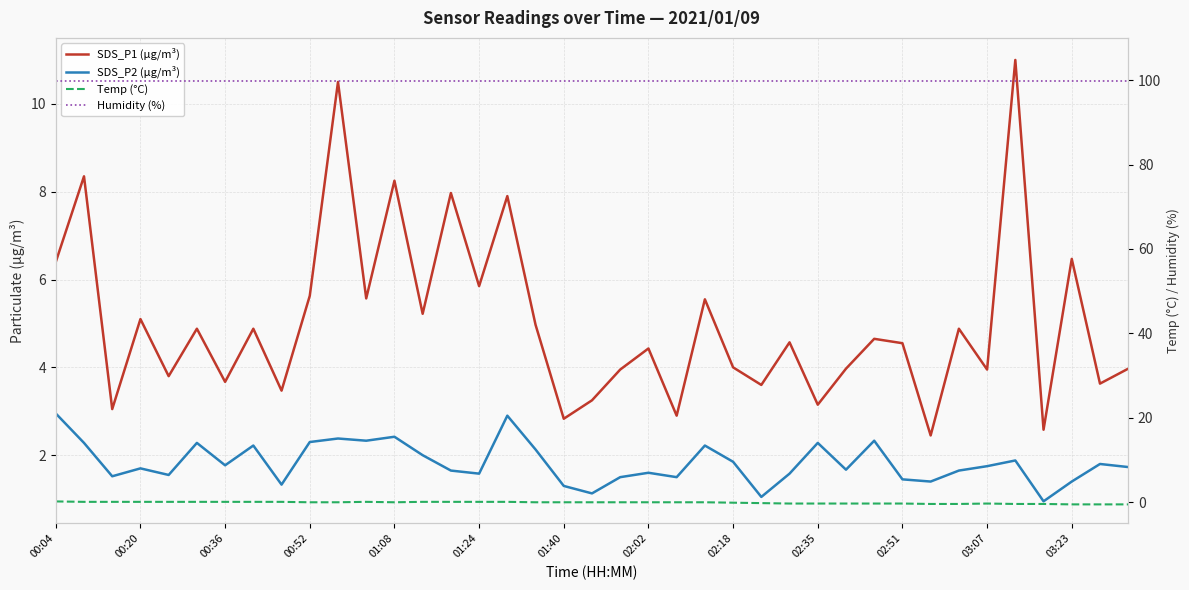

True or false: Temp (°C) and SDS_P2 (µg/m³) intersect in this chart.

False